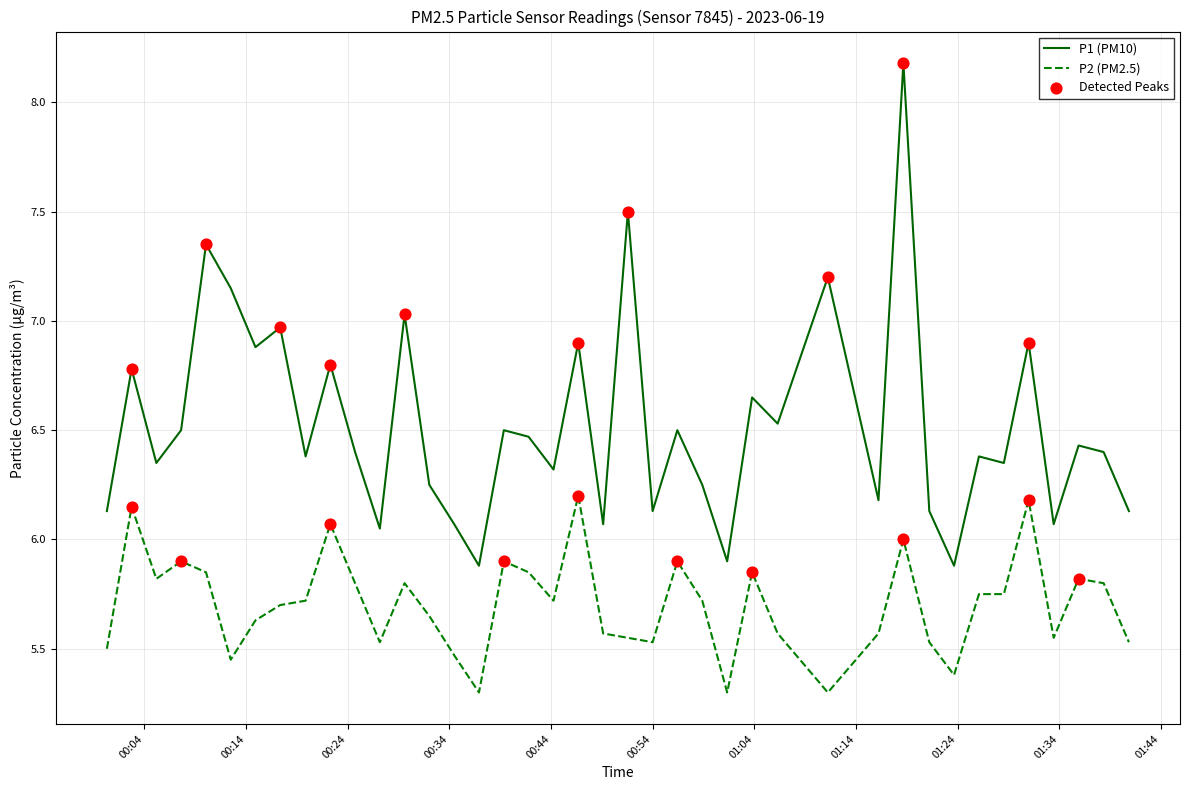

Which series has the largest total across all categories?

P1 (PM10)